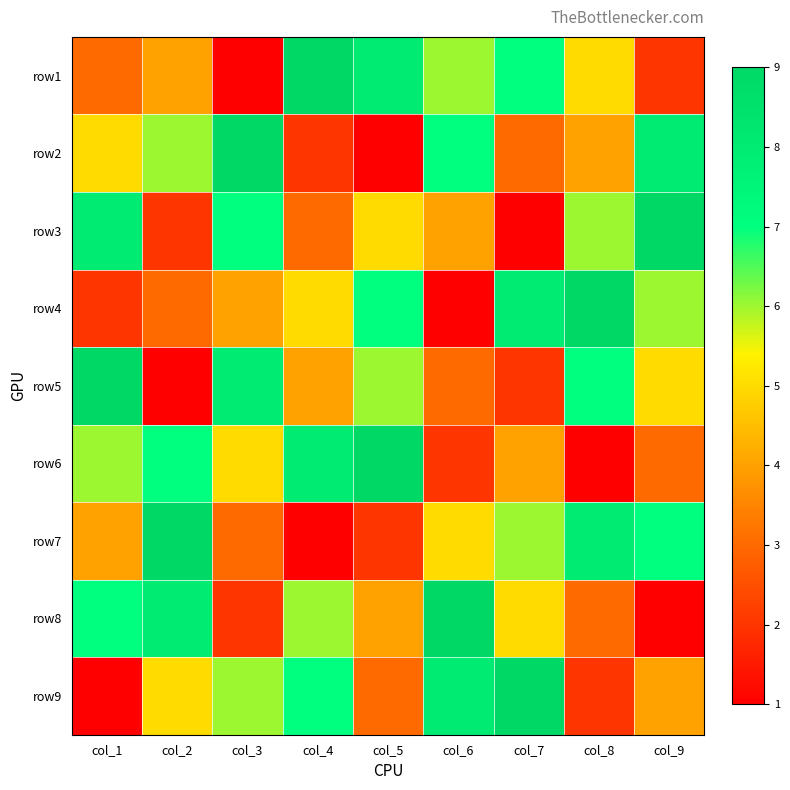

At how many categories does at least one series exceed 1?

9